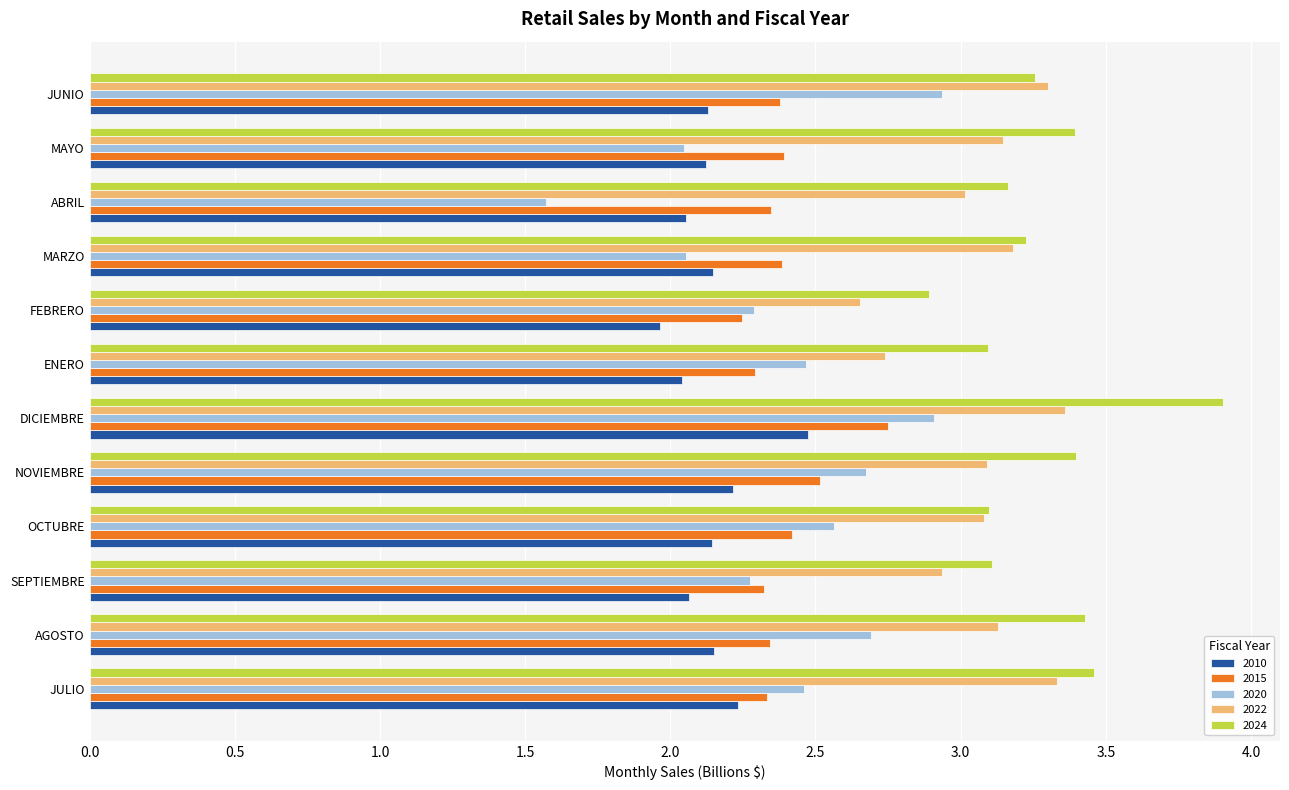

Which label corresponds to the smallest value in the chart?

ABRIL